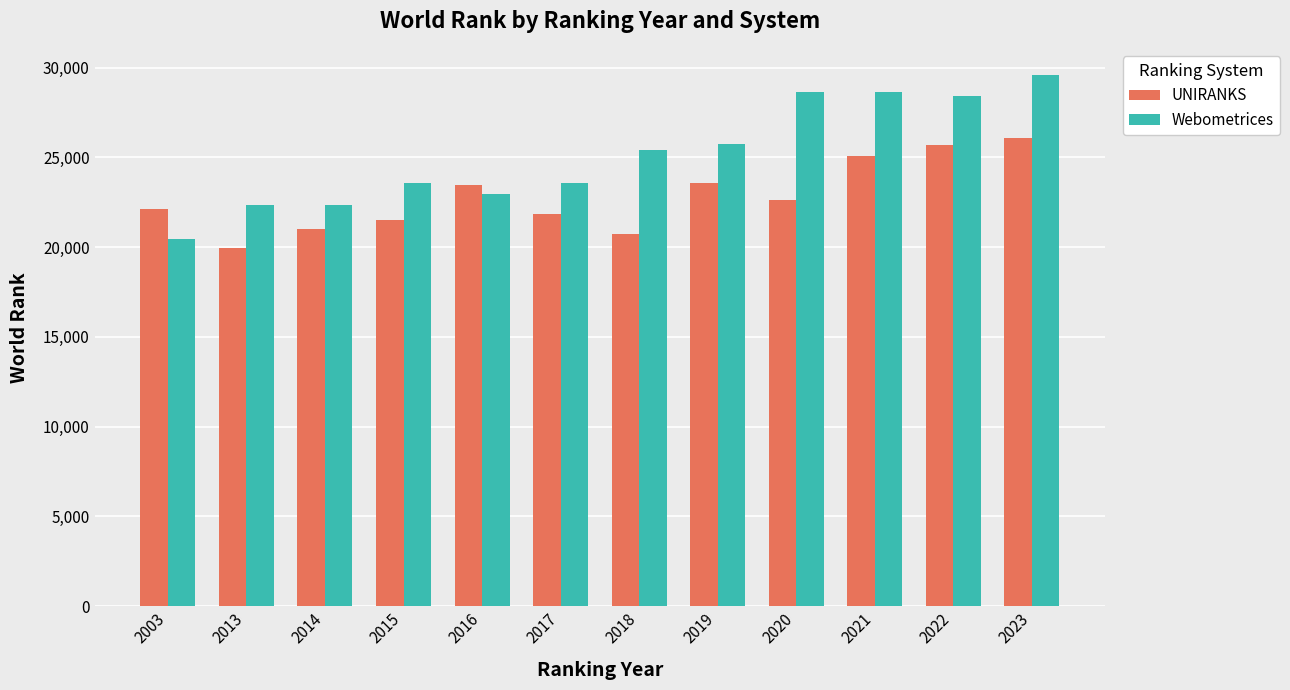

How many groups of bars are there?

12